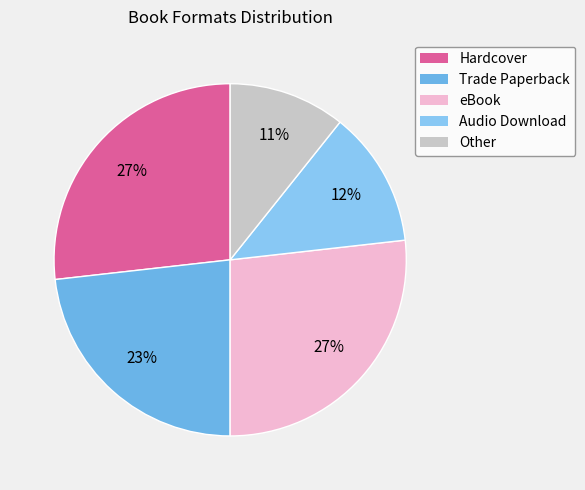

How many segments does this pie chart have?

5